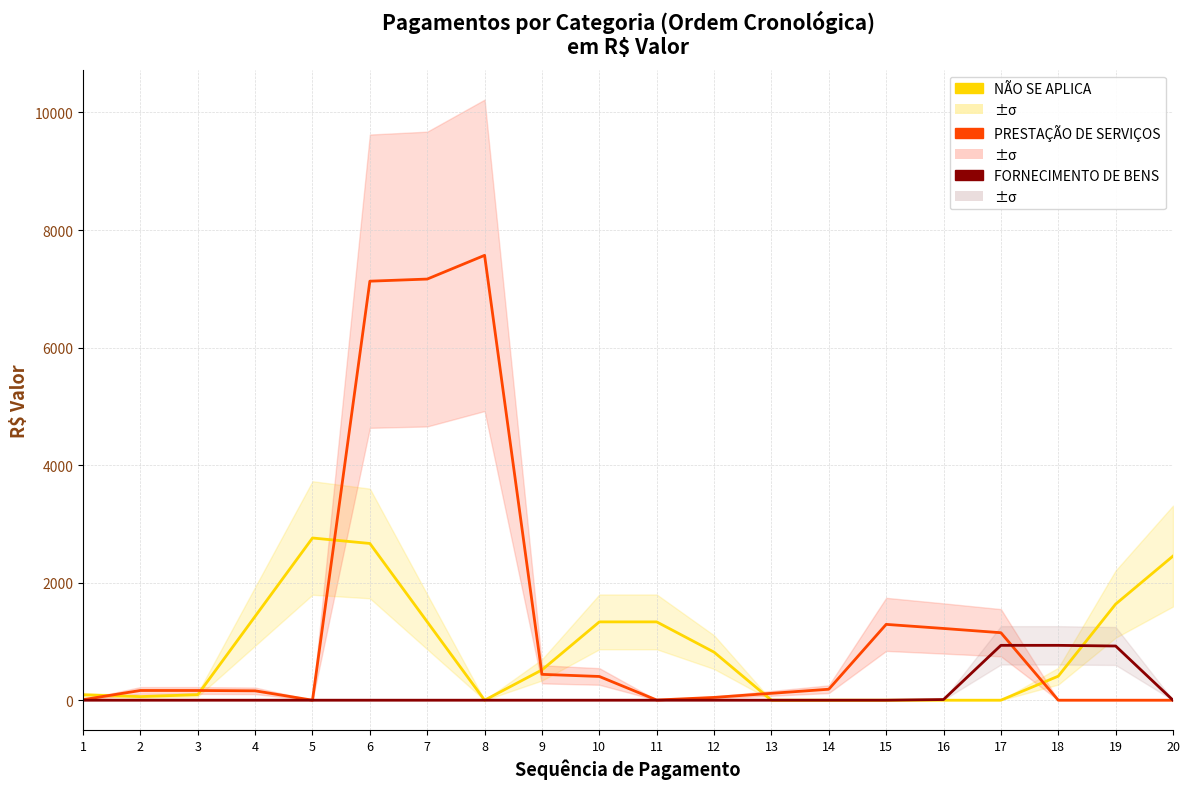

Which series has the largest range (max minus min)?

PRESTAÇÃO DE SERVIÇOS